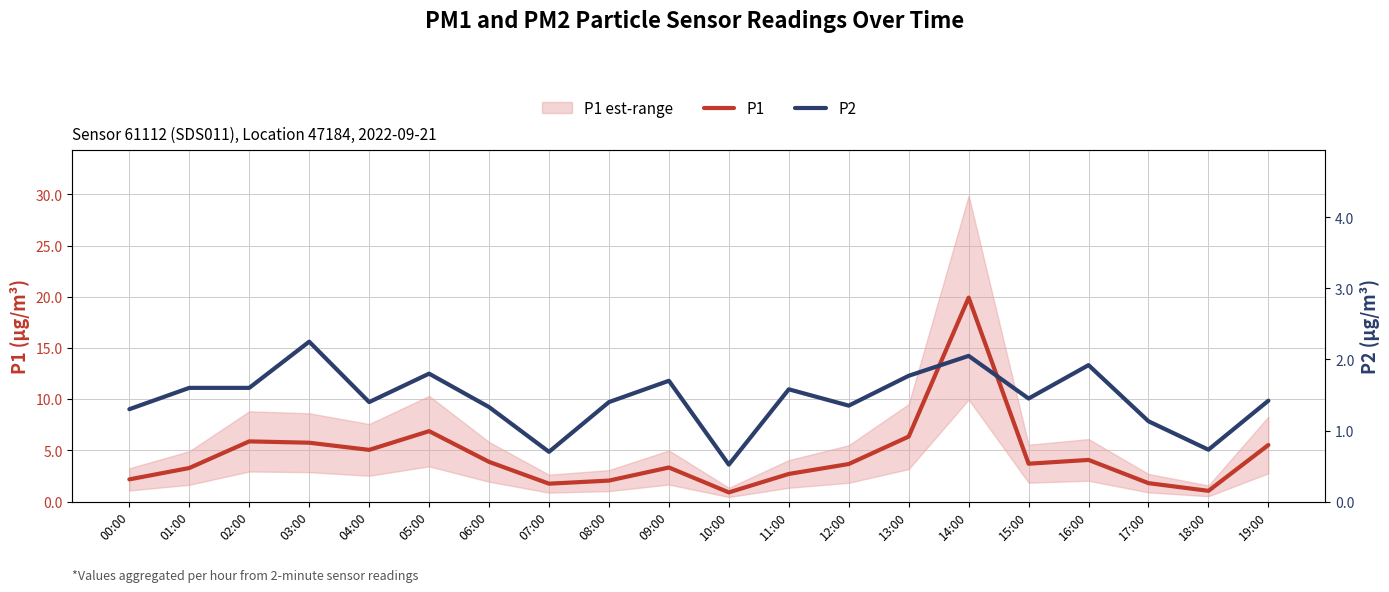

At which category does P2 reach its first local peak?

03:00